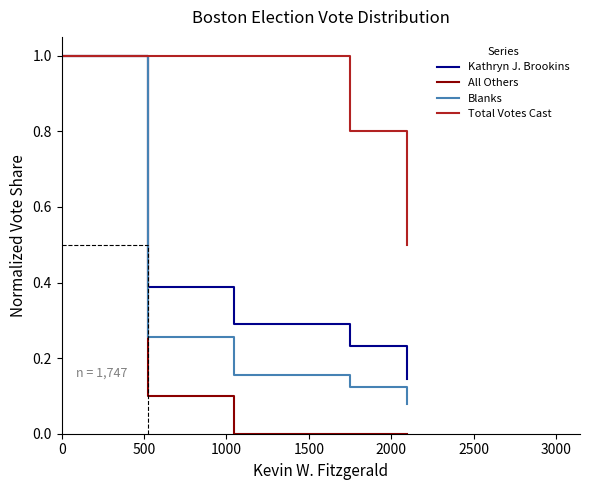

What is the maximum value for Total Votes Cast?

1.0